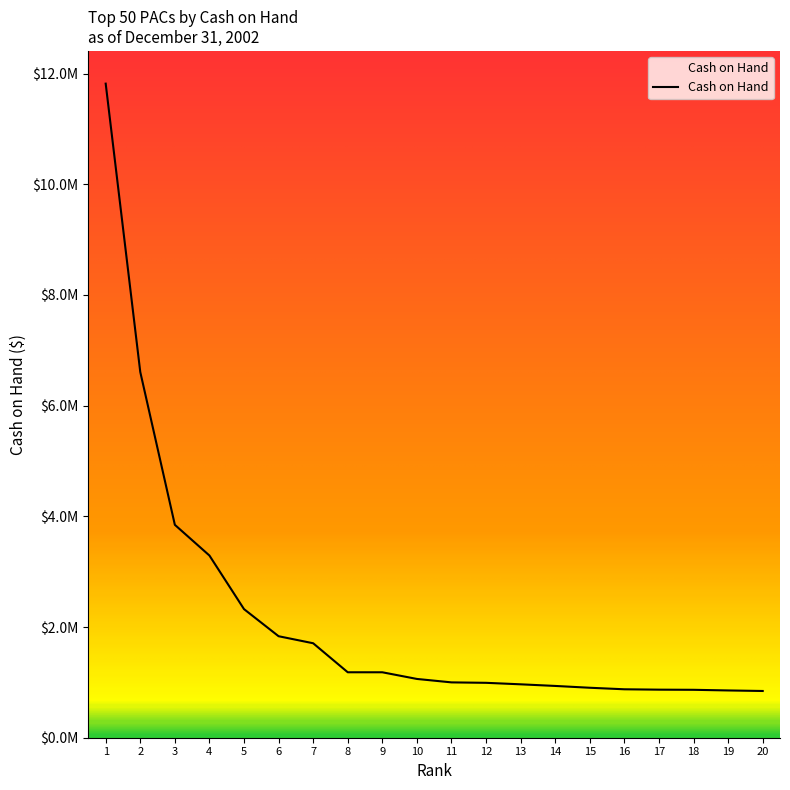

True or false: the data has more than 1 interior local peaks.

False